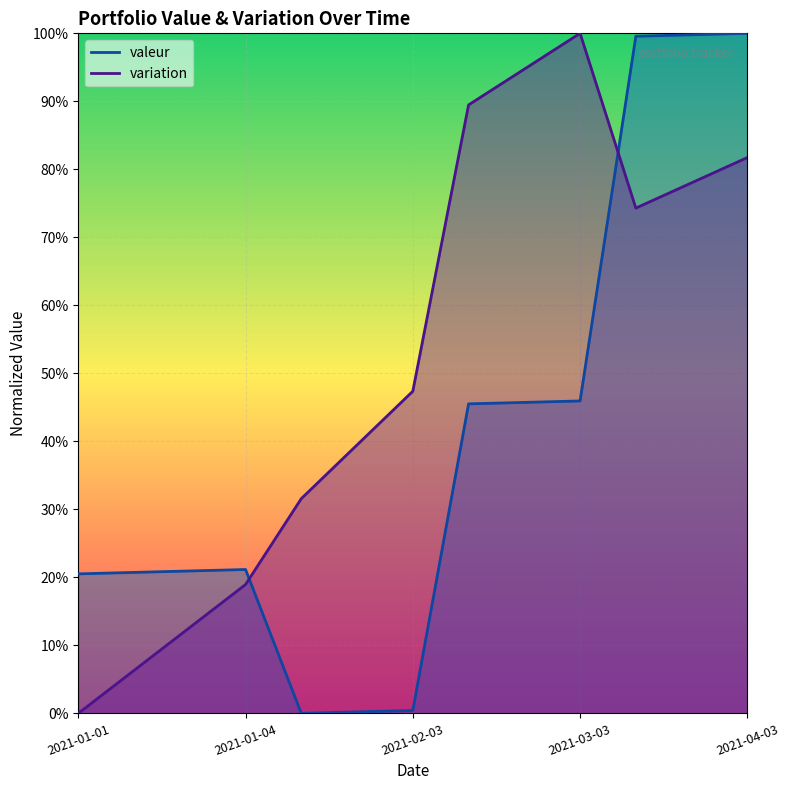

Between 2021-03-03 and 2021-04-01, which series saw the biggest shift?

valeur